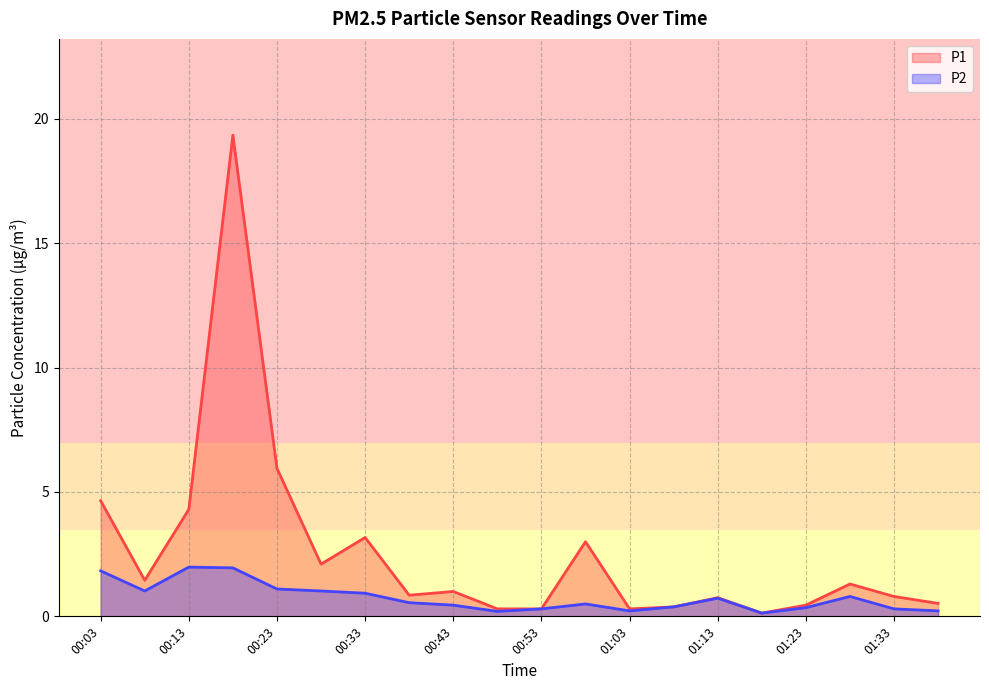

What is the maximum value shown in the chart?

19.4